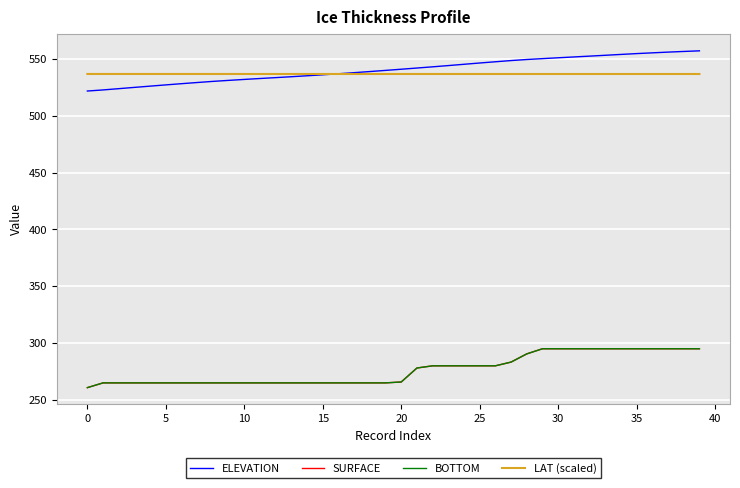

Does the chart display data point markers on the line(s)?

No